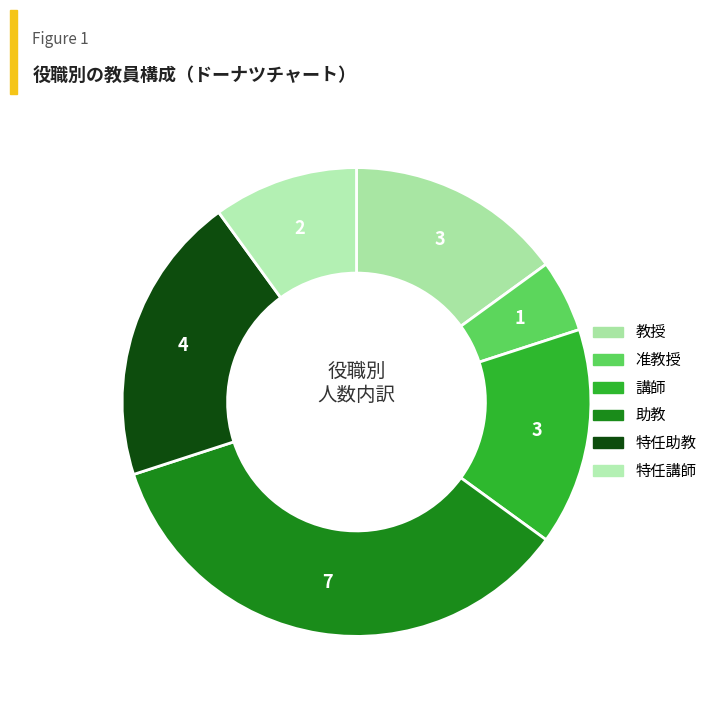

Does 助教 account for over 50% of the chart?

No